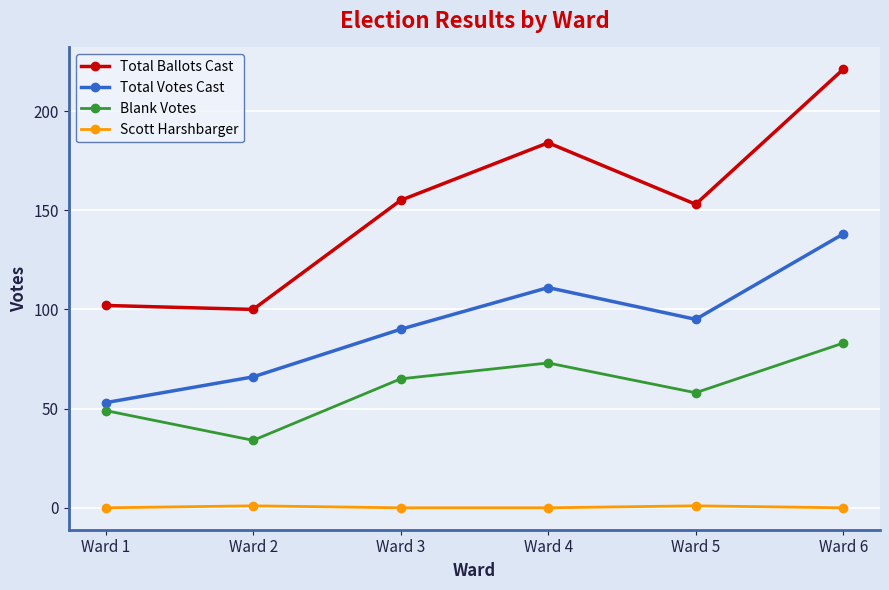

Count the Total Votes Cast values in the range 66 to 111.

4